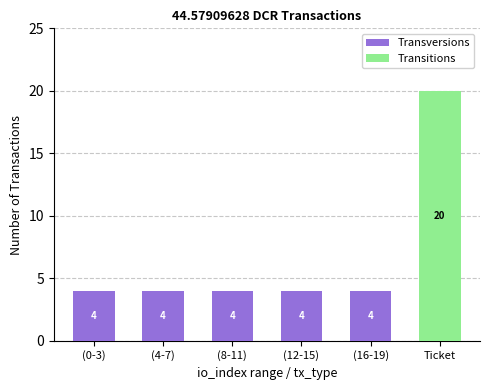

How many Transversions values are between 4 and 5?

5